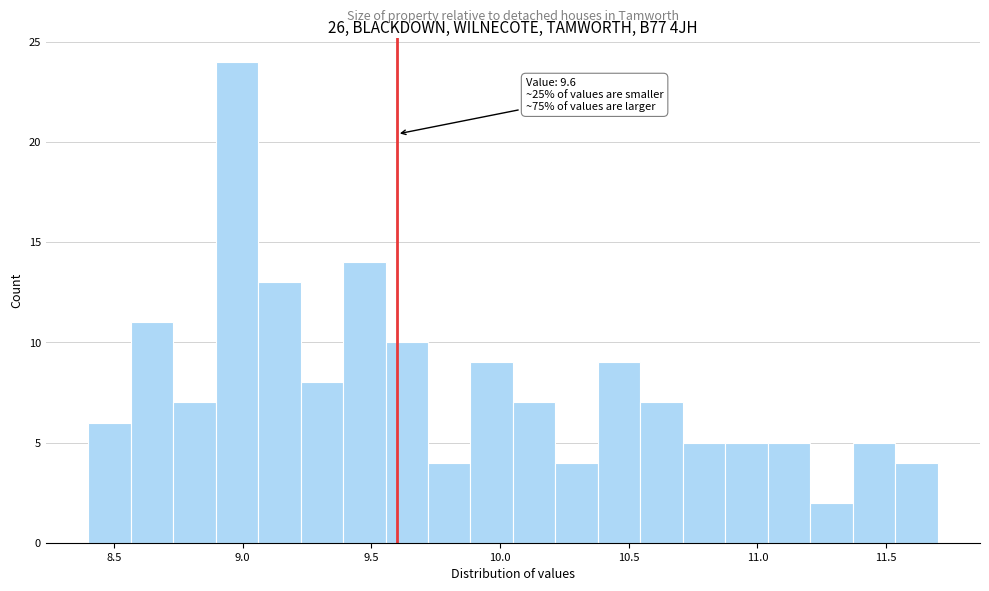

Read against the x-axis, roughly where is the centre of the tallest bar?

9.00